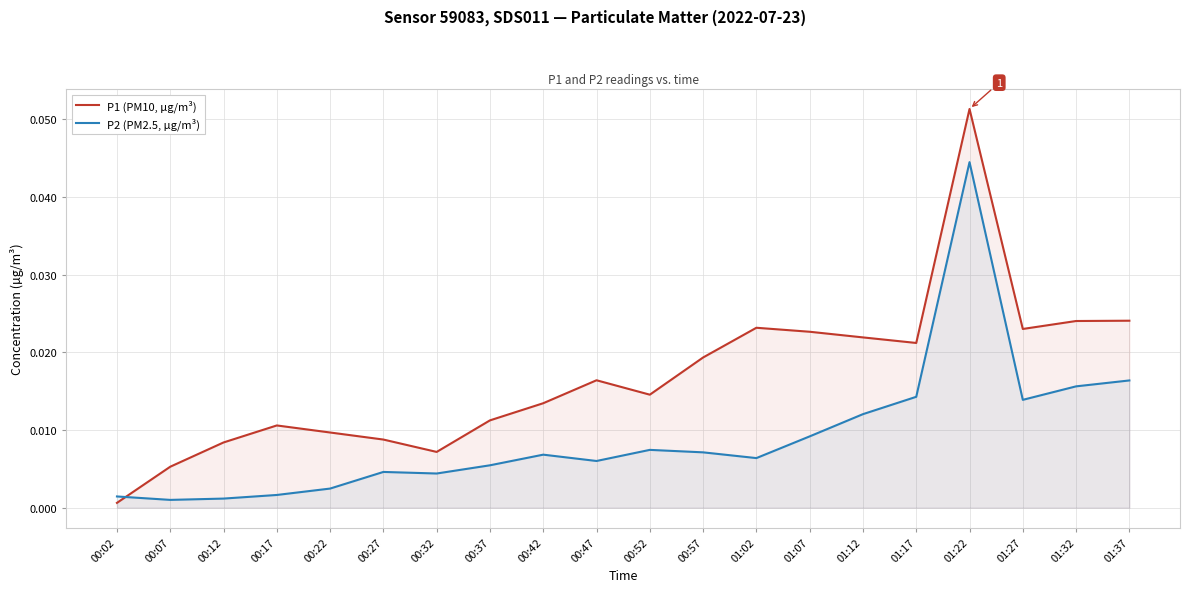

What is the label of the 19th point from the left?

01:32